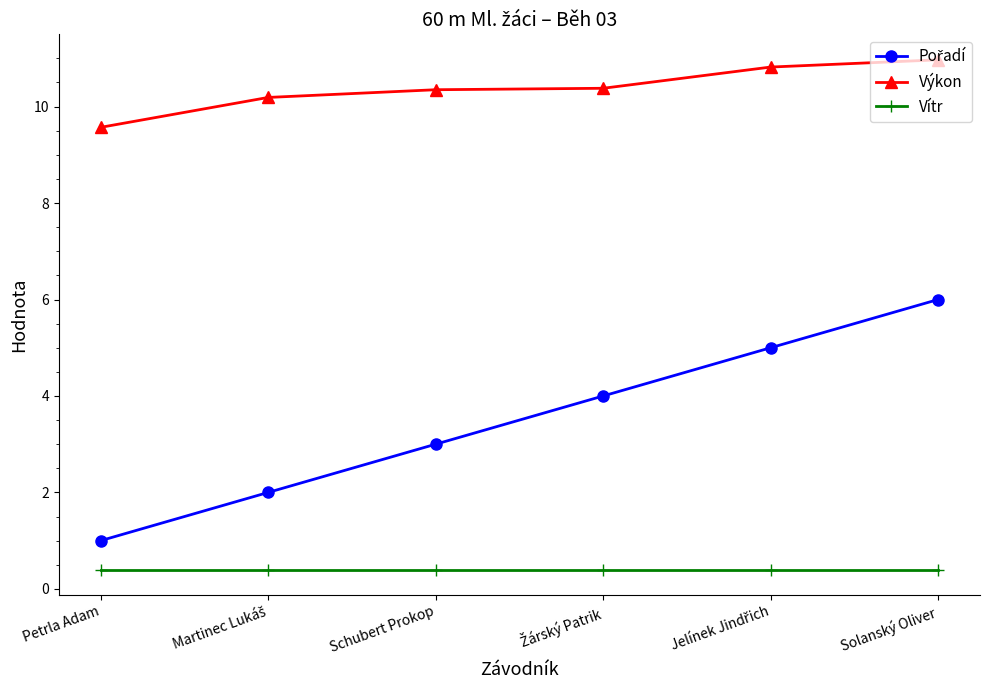

True or false: Vítr and Výkon intersect in this chart.

False